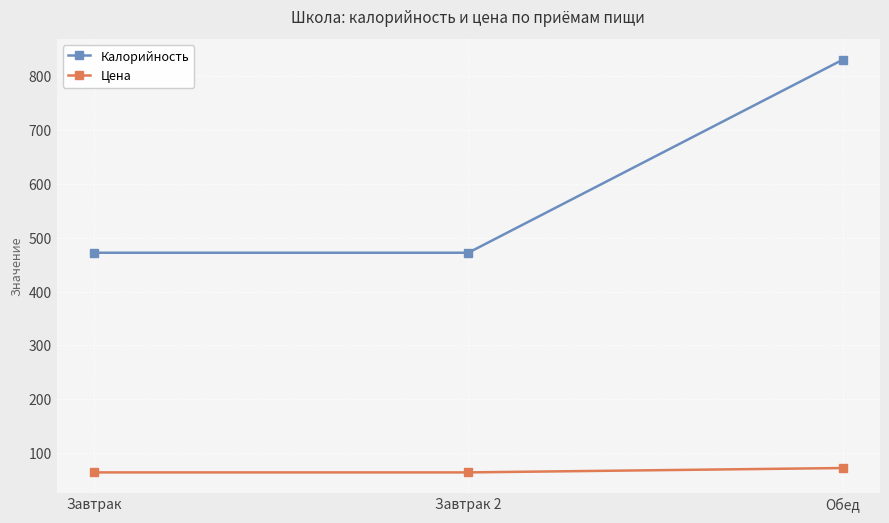

What is the sum of all Цена values?

201.4